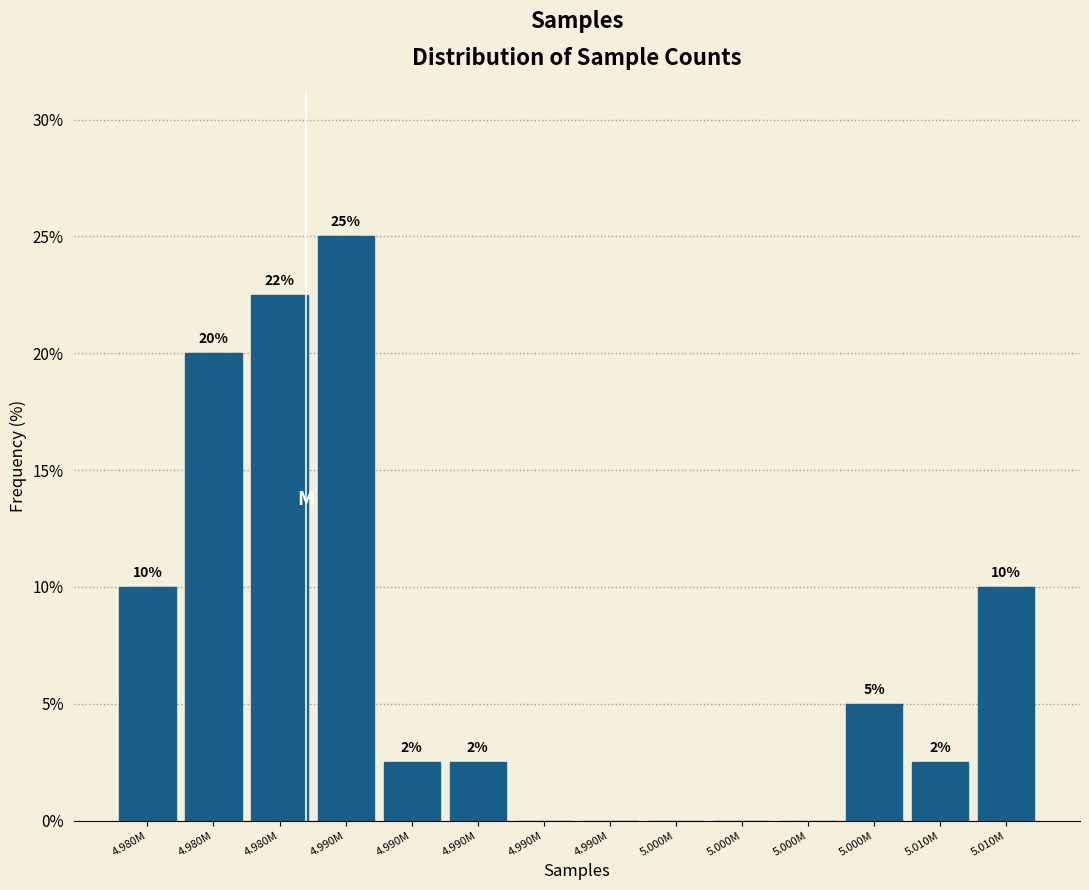

Are the bars horizontal?

No